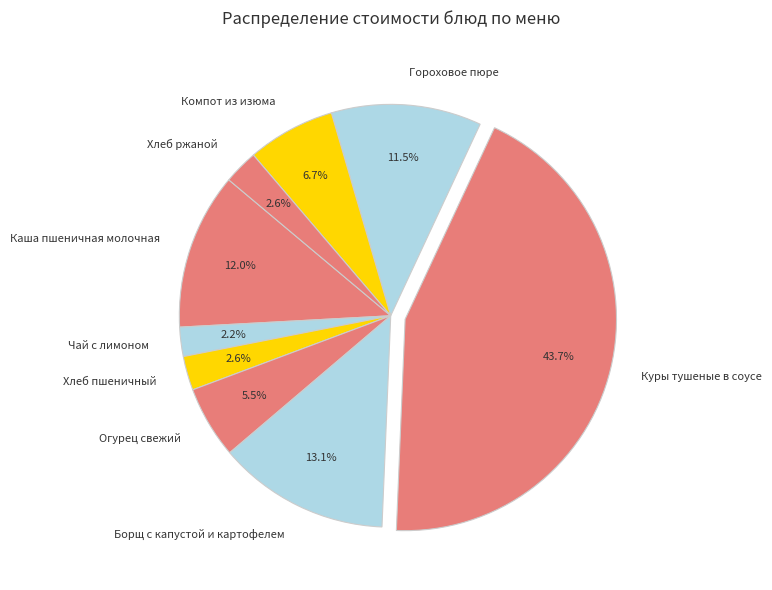

Is there a majority slice in this chart?

No